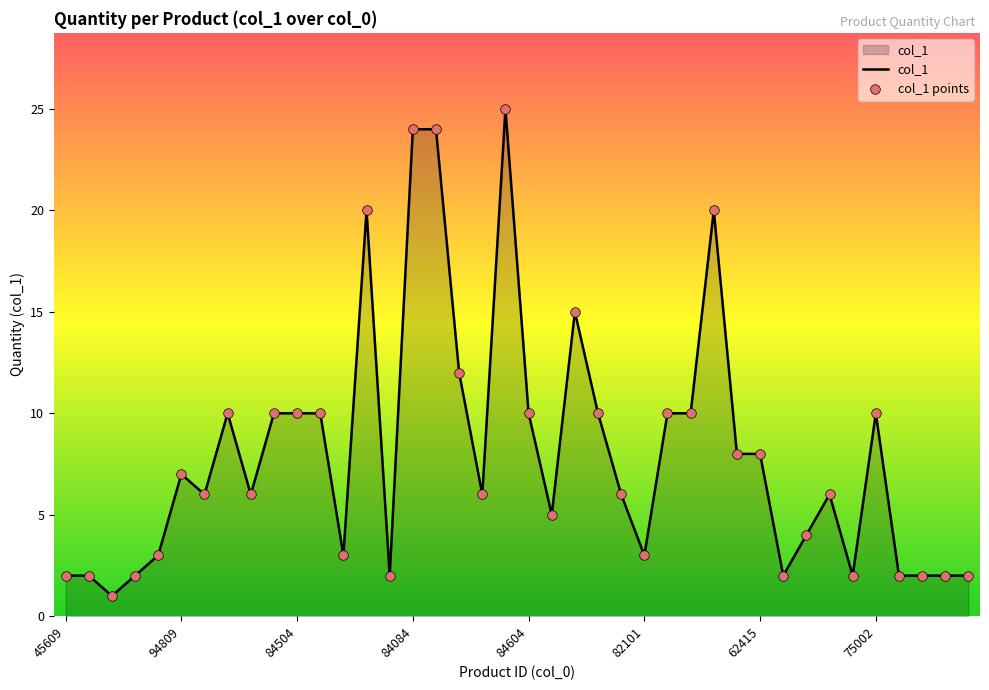

What is the difference between the maximum and minimum values?

24